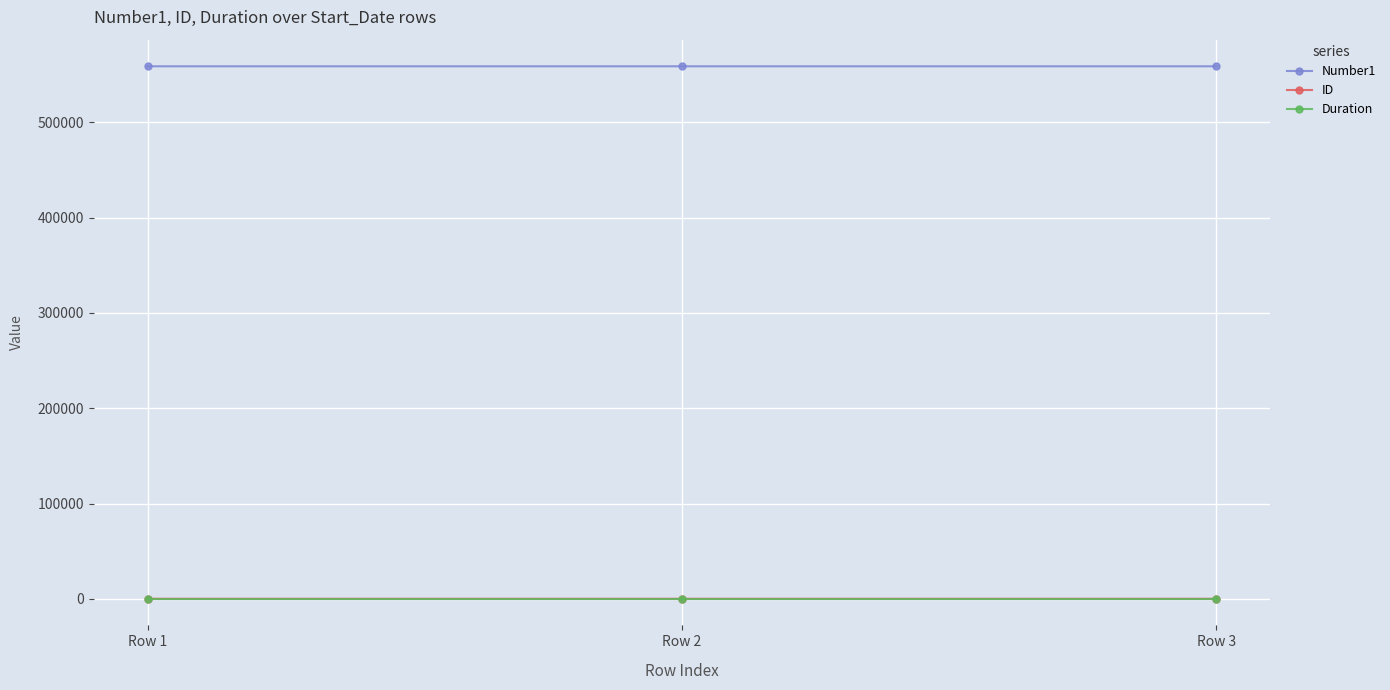

What is the greatest value displayed?

558962